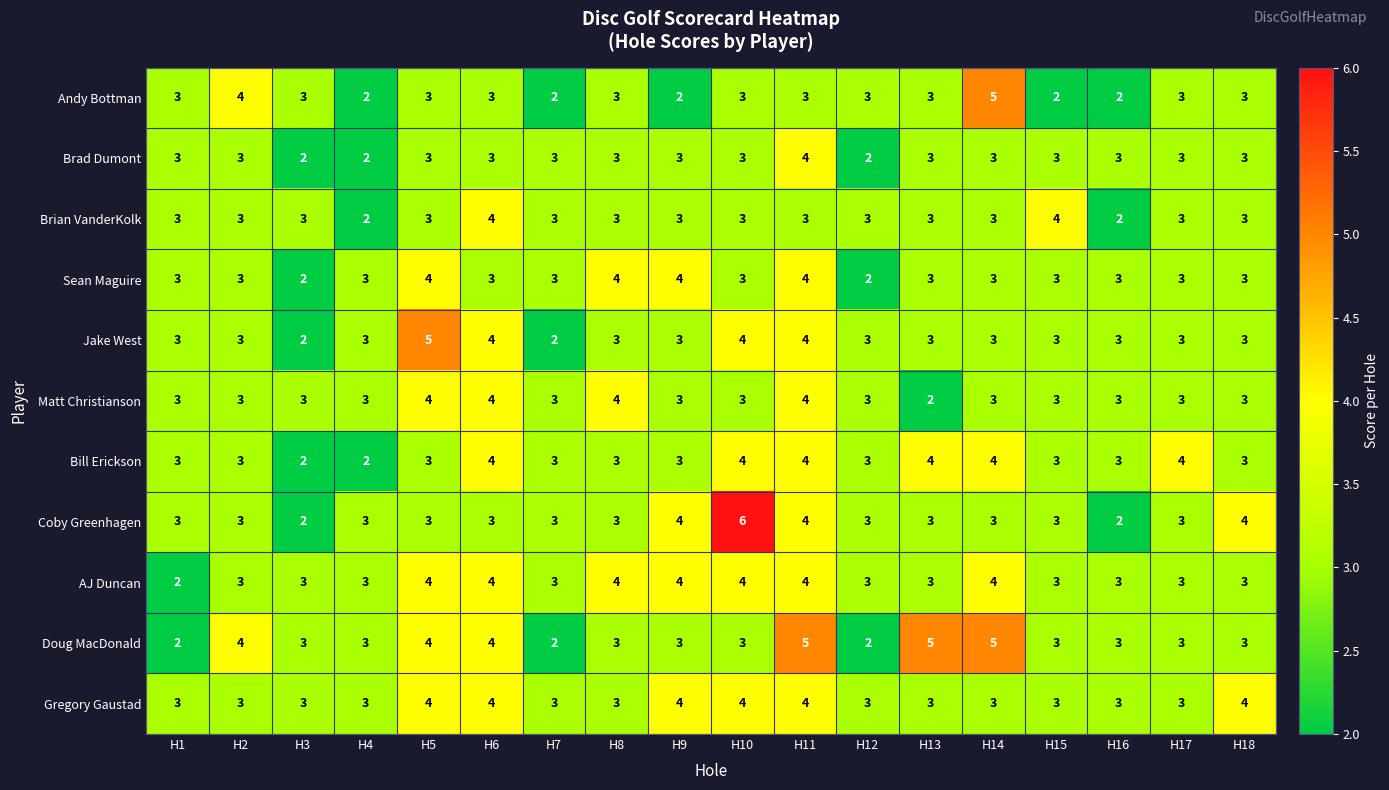

At which category is the sum across all series the highest?

H11